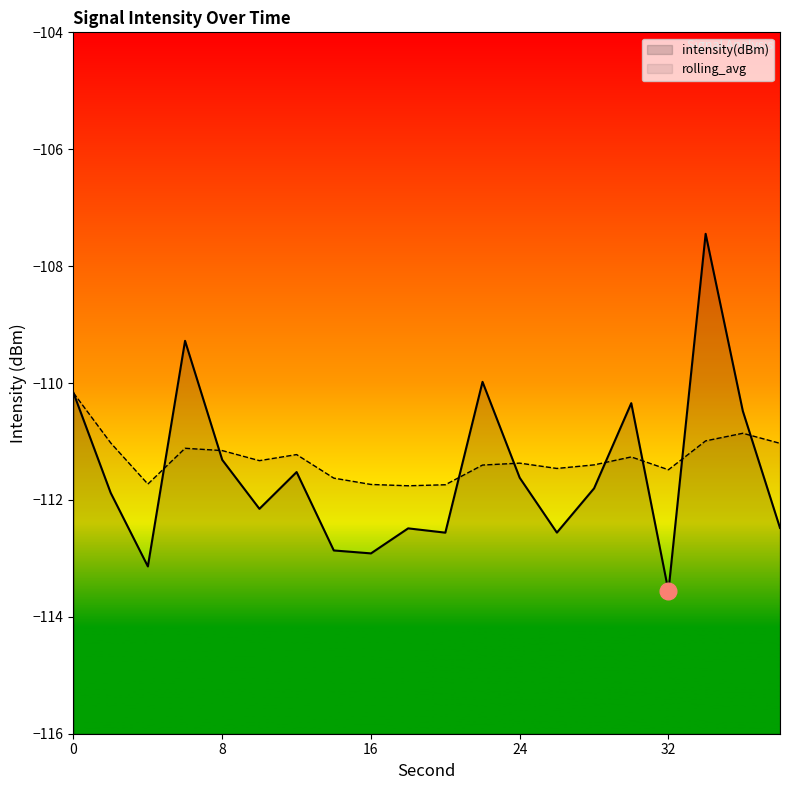

What is the sum of the rolling_avg values at 2 and 12?

-222.2